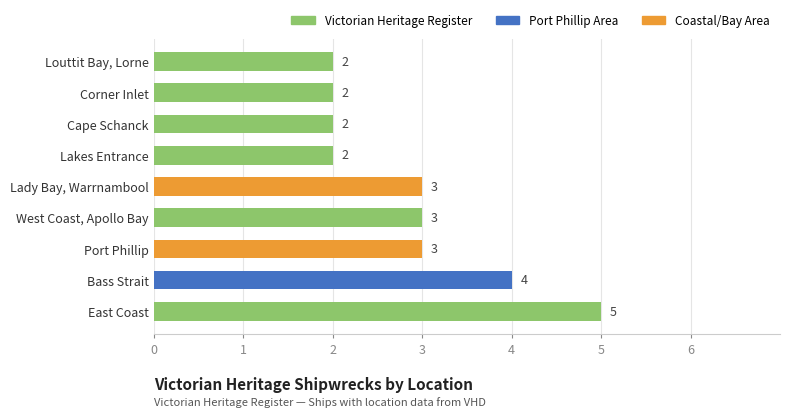

What is the approximate value at Bass Strait?

4